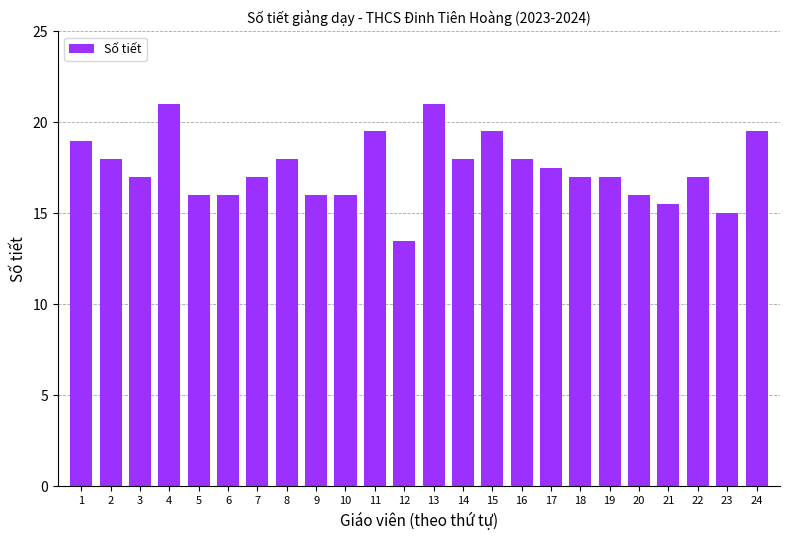

How many categories are shown in the chart?

24